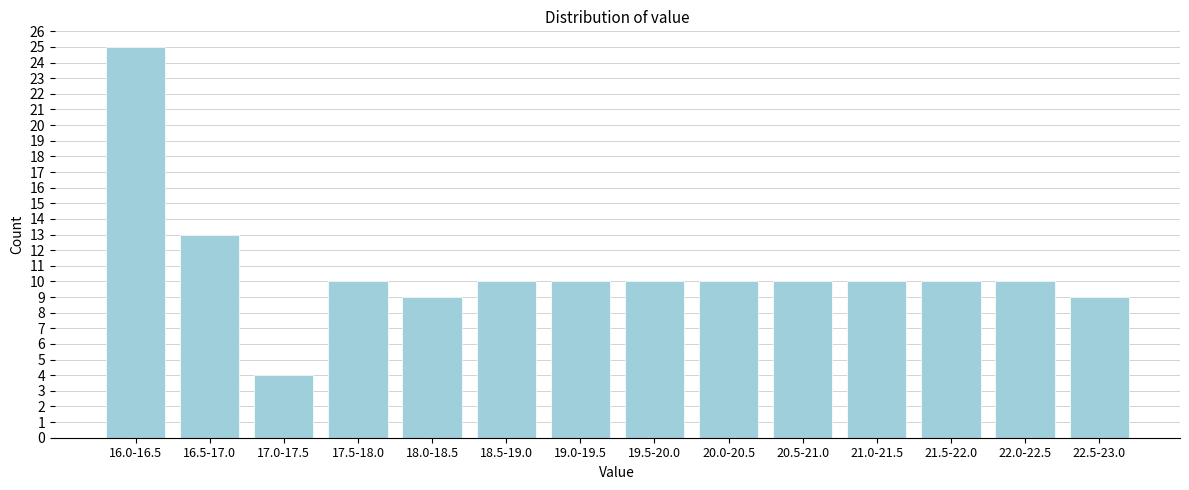

Reading left to right, list all the values displayed in this chart.

25	13	4	10	9	10	10	10	10	10	10	10	10	9